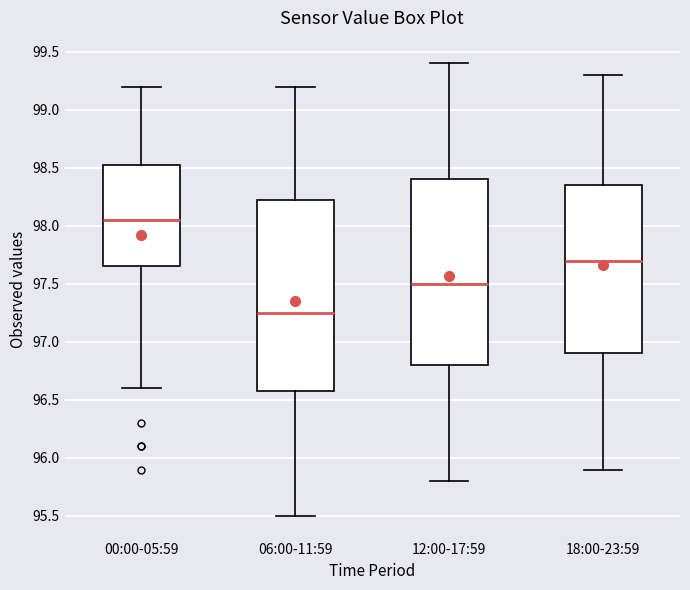

Reading left to right, read every box against the y-axis: the position of its median line, the range the box covers, and the ends of its whiskers. The values are not printed on the chart, so give them approximately, as read against the axis.

00:00-05:59: median 98.05, box 97.65 to 98.55, whiskers 96.60 to 99.20
06:00-11:59: median 97.25, box 96.60 to 98.25, whiskers 95.50 to 99.20
12:00-17:59: median 97.50, box 96.80 to 98.40, whiskers 95.80 to 99.40
18:00-23:59: median 97.70, box 96.90 to 98.35, whiskers 95.90 to 99.30